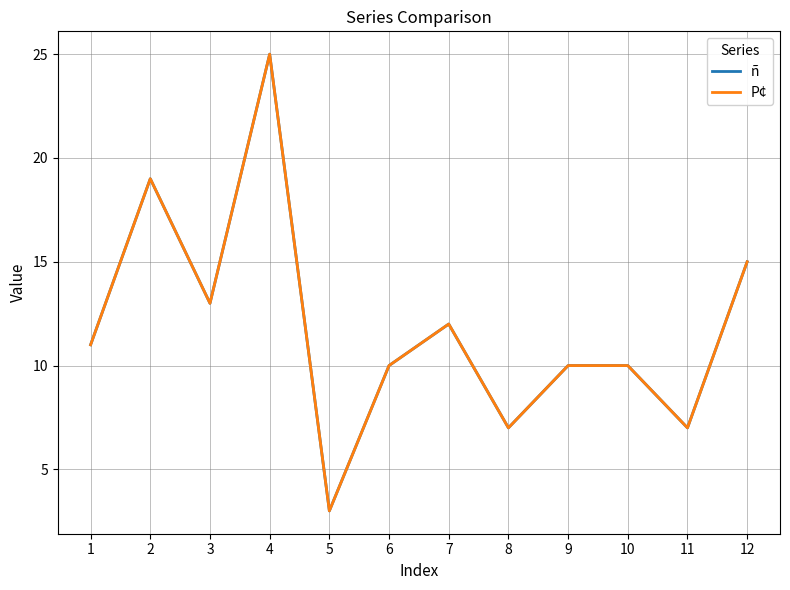

At which category is the sum across all series the highest?

4